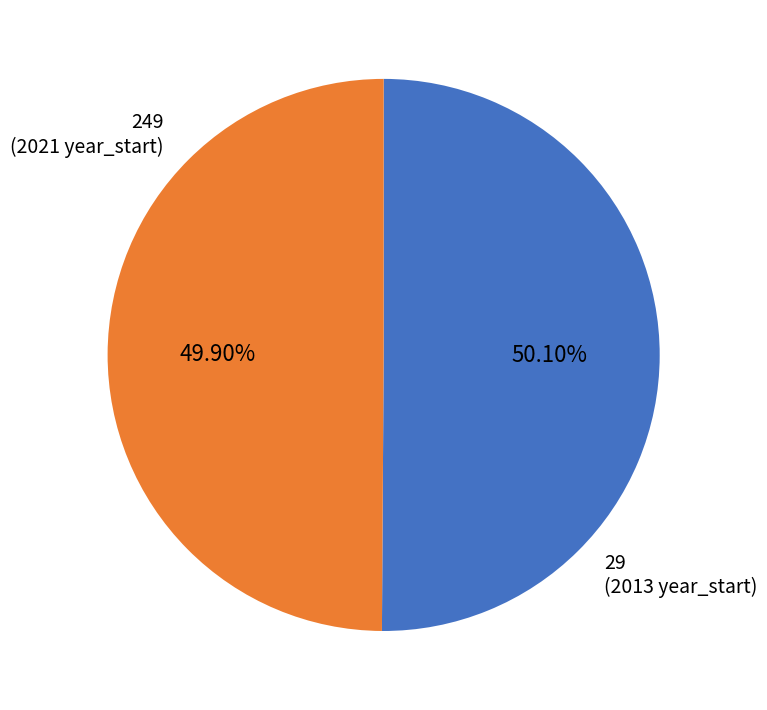

Is there any slice that represents more than half of the pie?

Yes